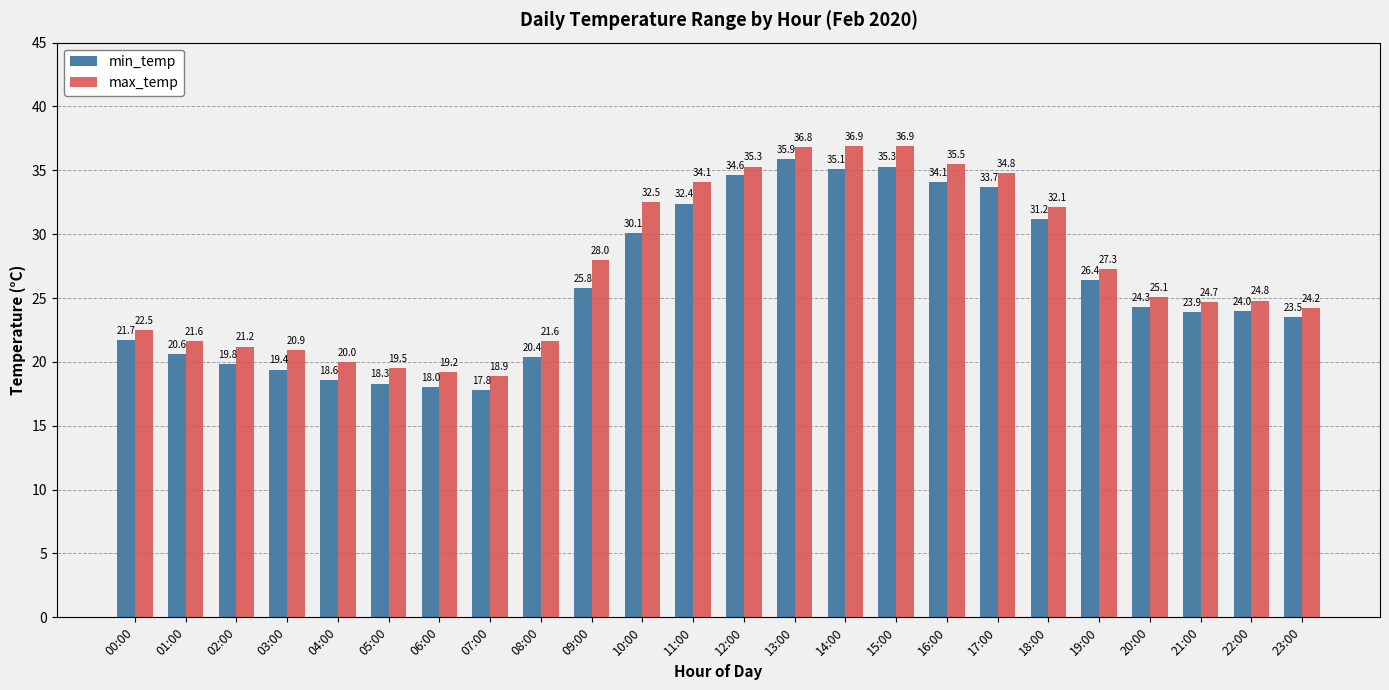

What is the label of the 16th bar from the right?

08:00